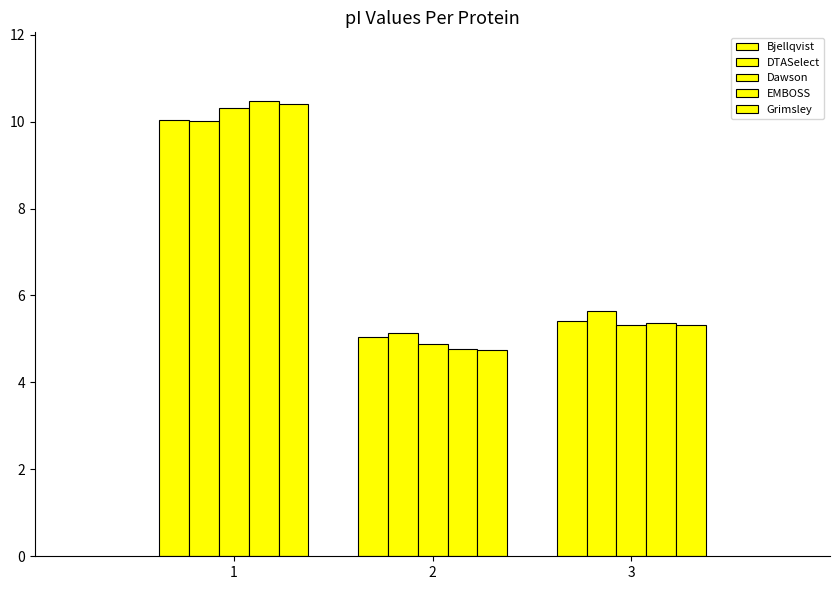

How many bars are there in each group?

5